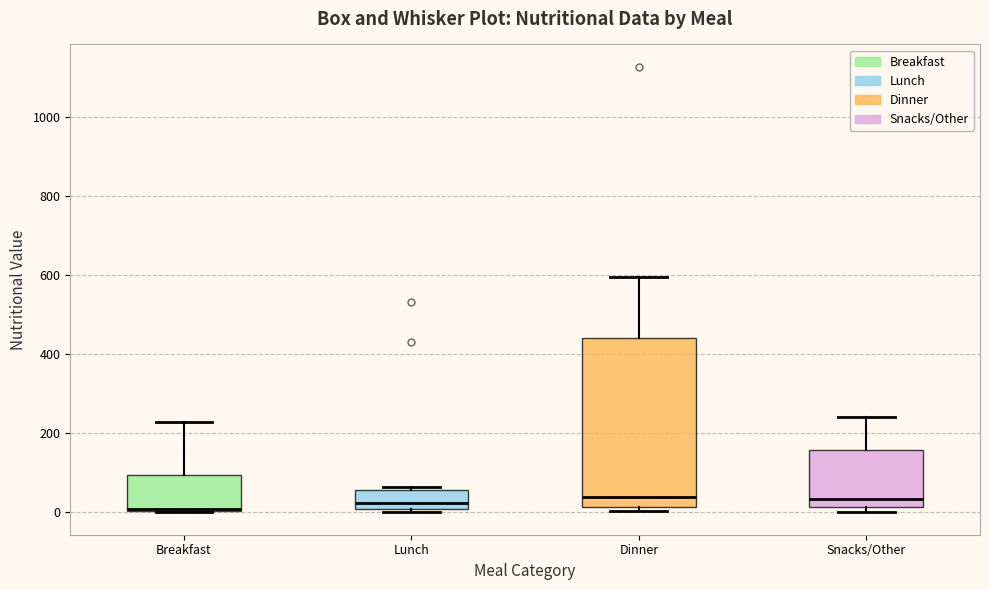

Where is the lower edge of the box for Breakfast on the y-axis? The values are not printed on the chart, so give them approximately, as read against the axis.

0